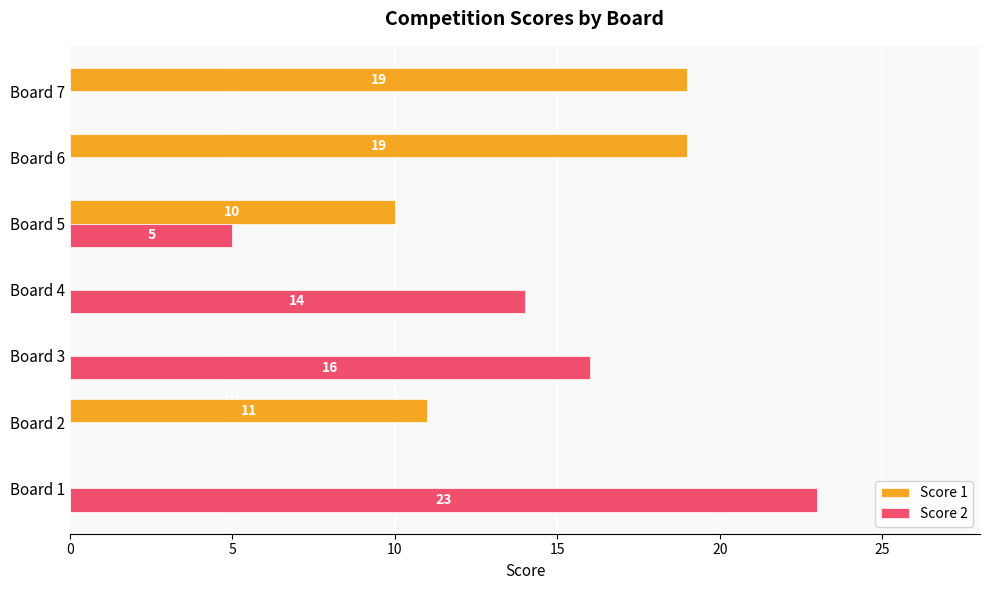

Which series has the largest total across all categories?

Score 1